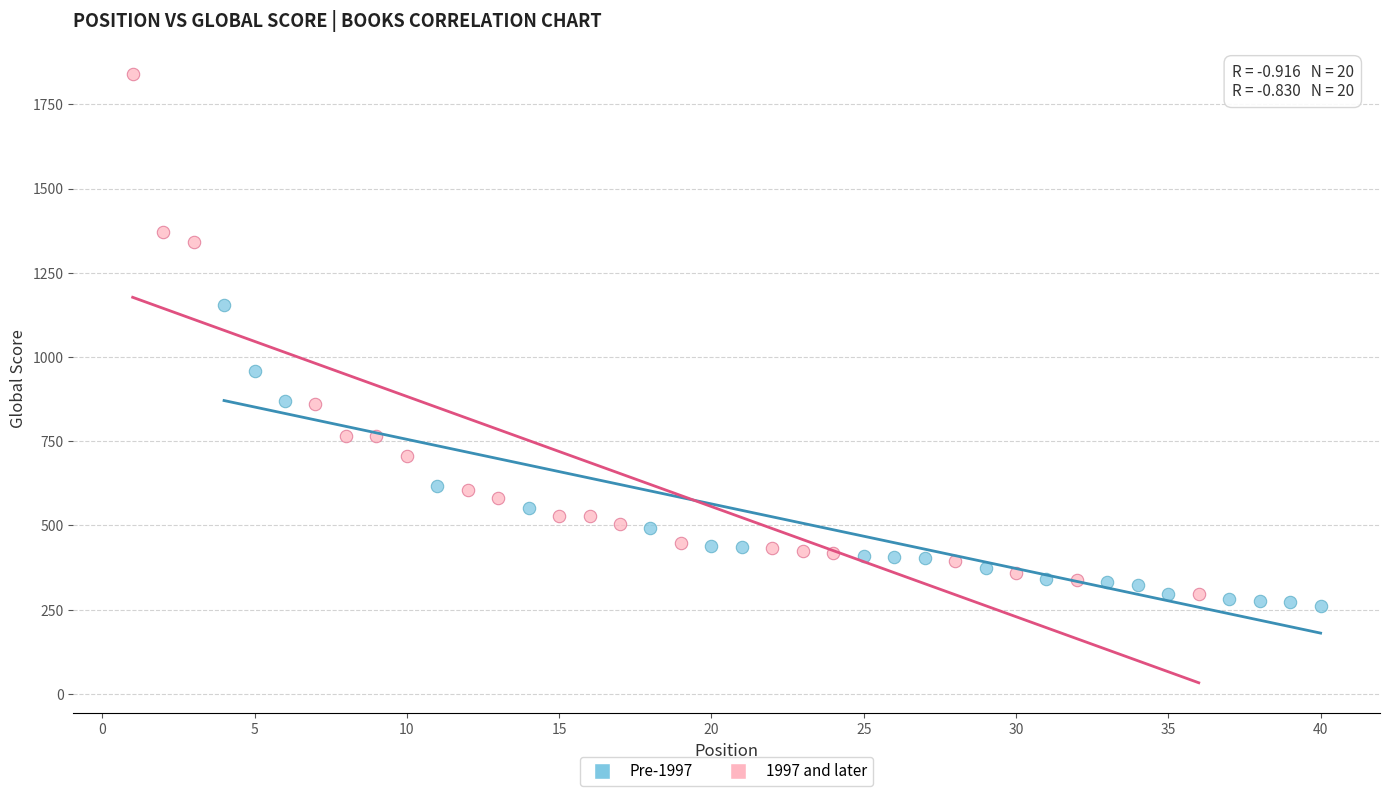

Which series has the widest spread of Y values?

1997 and later